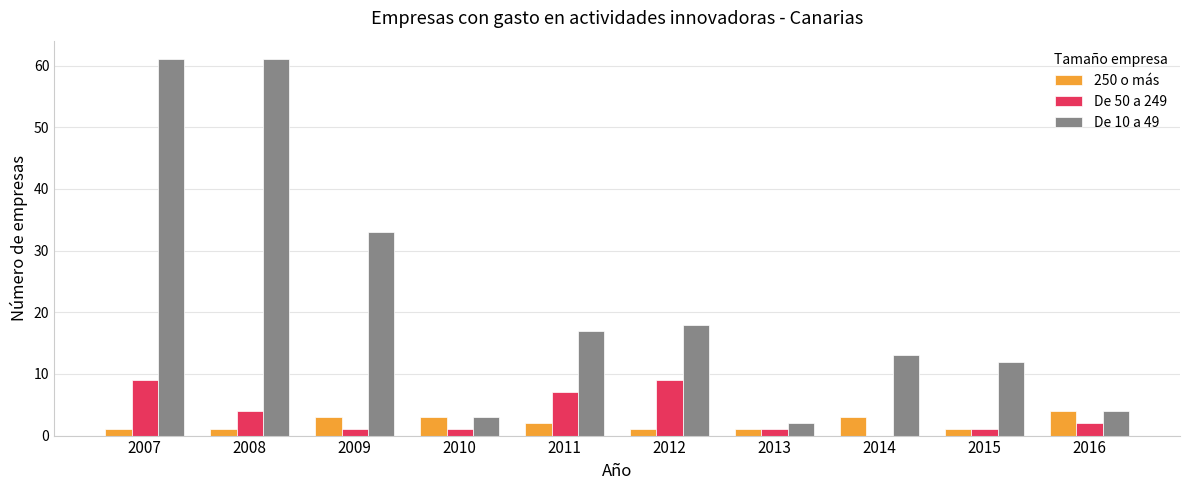

What is the greatest value displayed?

61